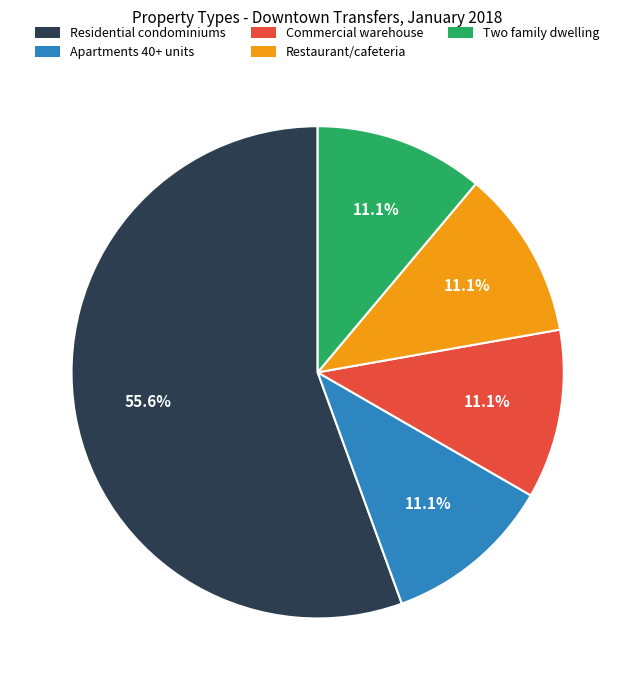

How many segments does this pie chart have?

5